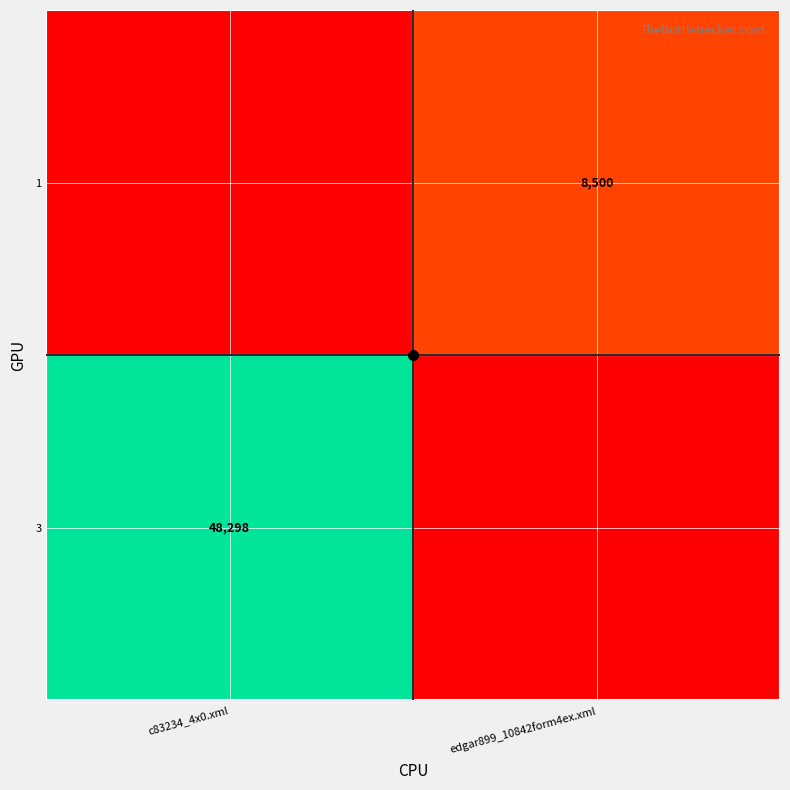

True or false: 3 has a value of 21897 at c83234_4x0.xml.

False